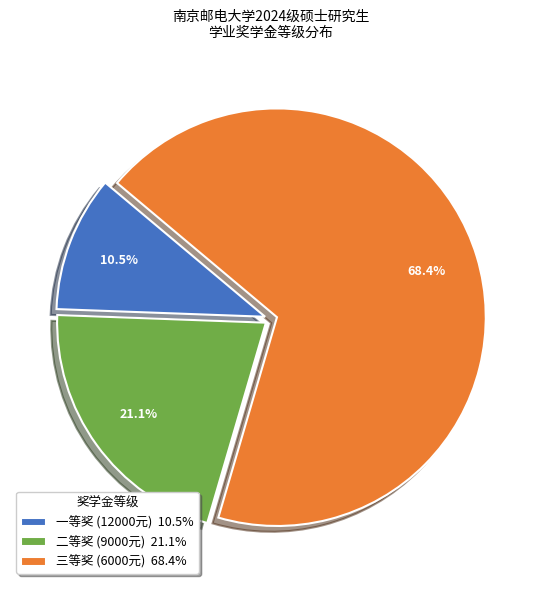

What percentage is the 三等奖 slice, to the nearest percent?

68%